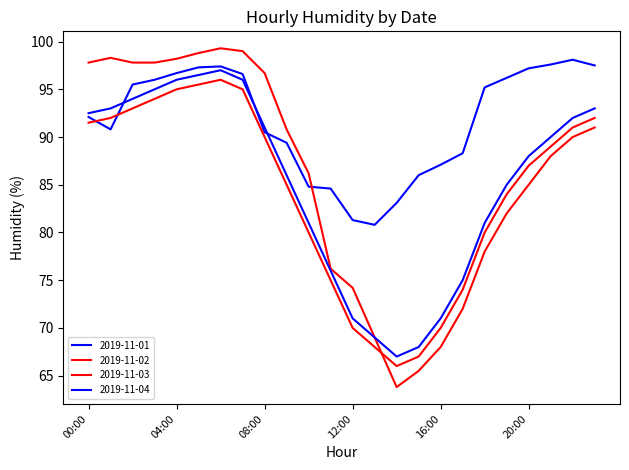

Is this an area chart (filled region under the line)?

No